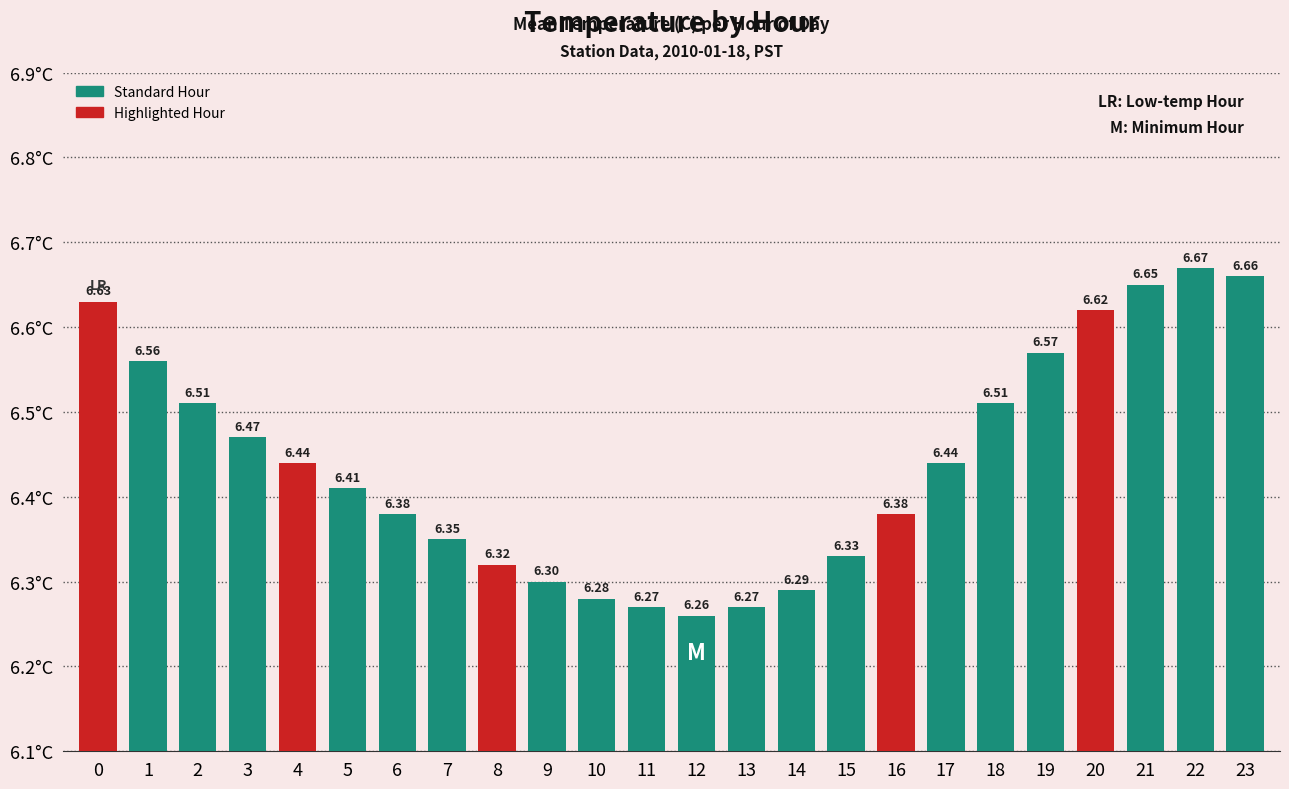

What is the difference between the maximum and minimum values?

0.4